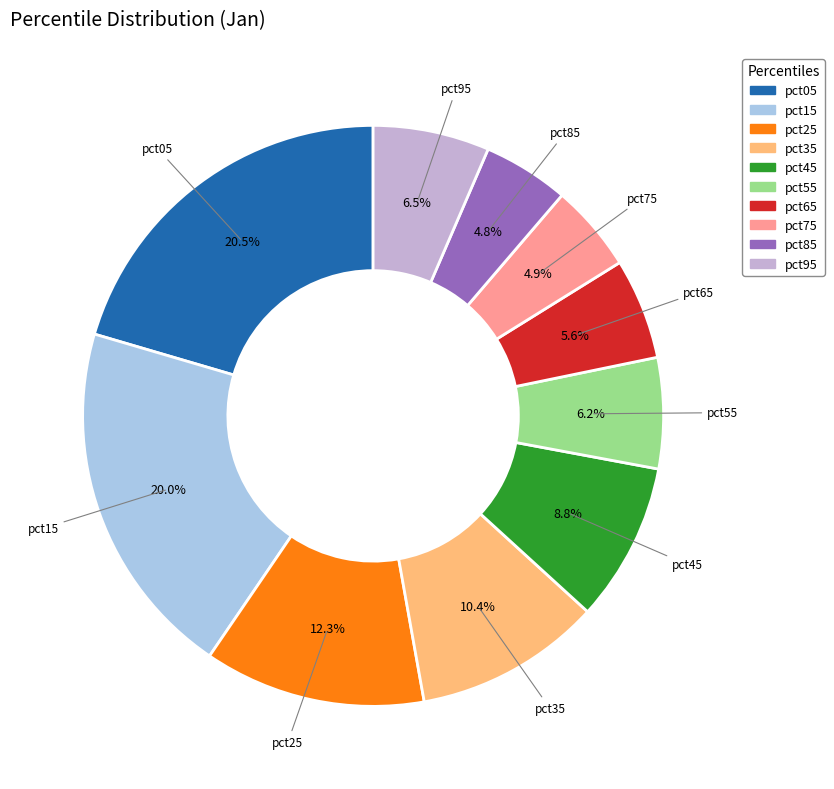

Count the number of slices in the pie.

10